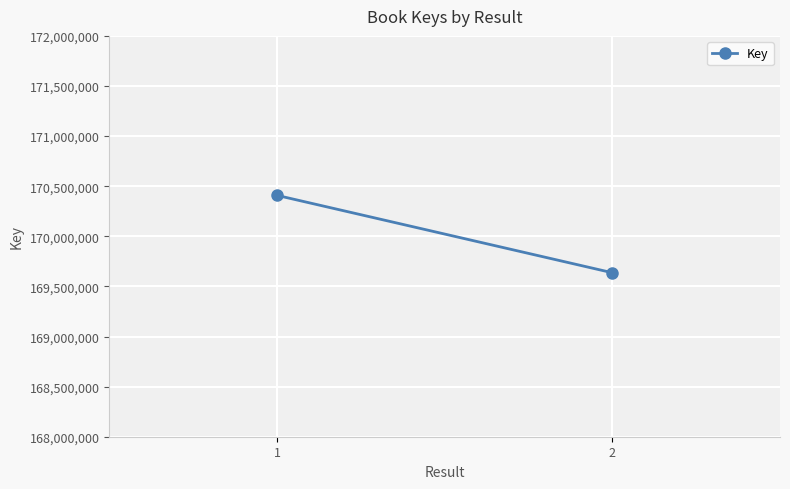

Read the value at 1.

170408665